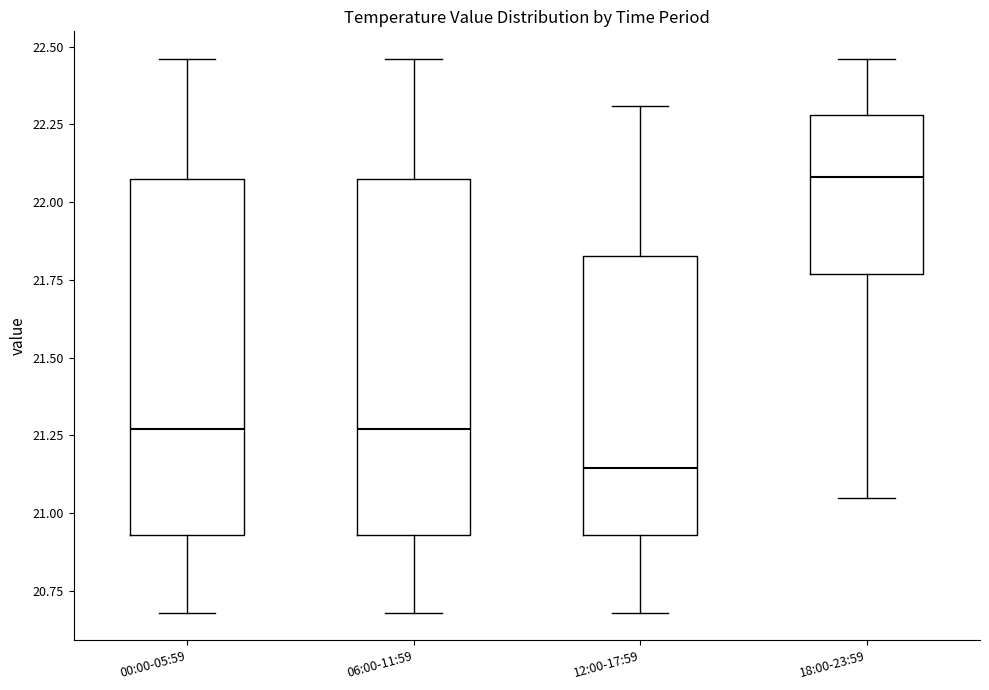

Where does the lower whisker of the box for 00:00-05:59 end on the y-axis? The values are not printed on the chart, so give them approximately, as read against the axis.

20.70